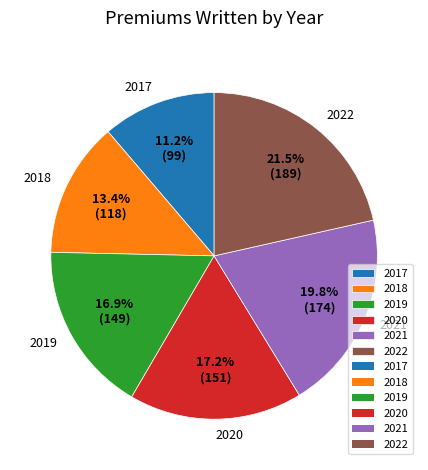

To the nearest percent, what portion does 2017 represent?

11%